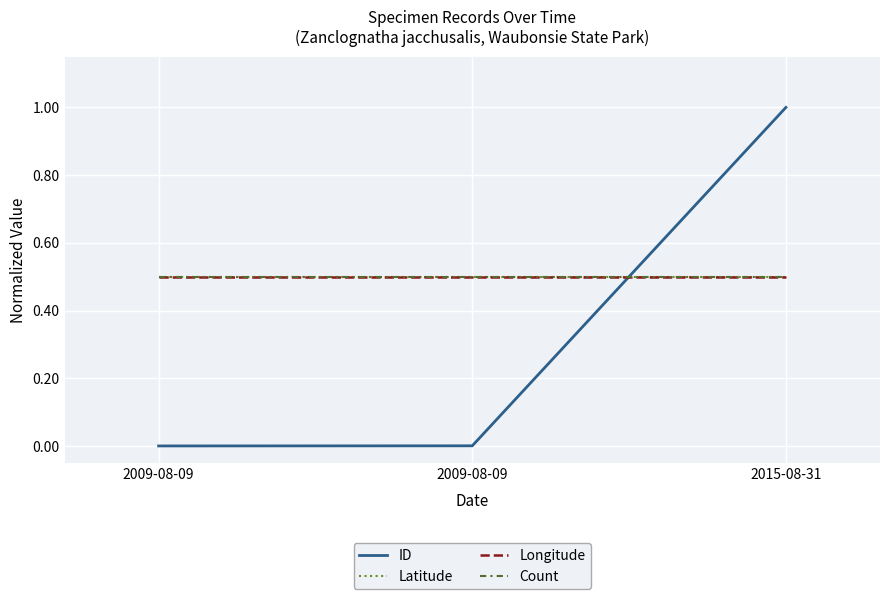

Reading right to left, extract all data points from this chart.

ID: 1.0	0.0	0.0
Latitude: 0.5	0.5	0.5
Longitude: 0.5	0.5	0.5
Count: 0.5	0.5	0.5